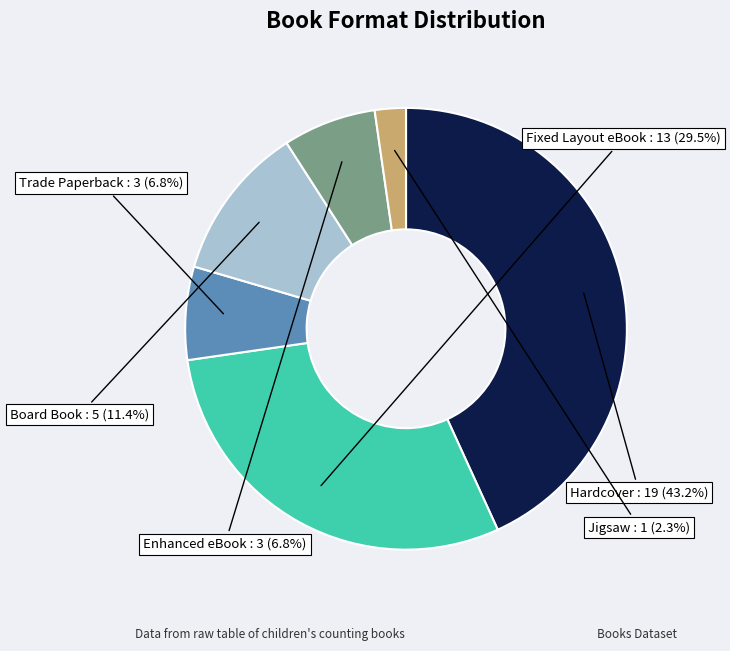

Does Jigsaw account for over 50% of the chart?

No